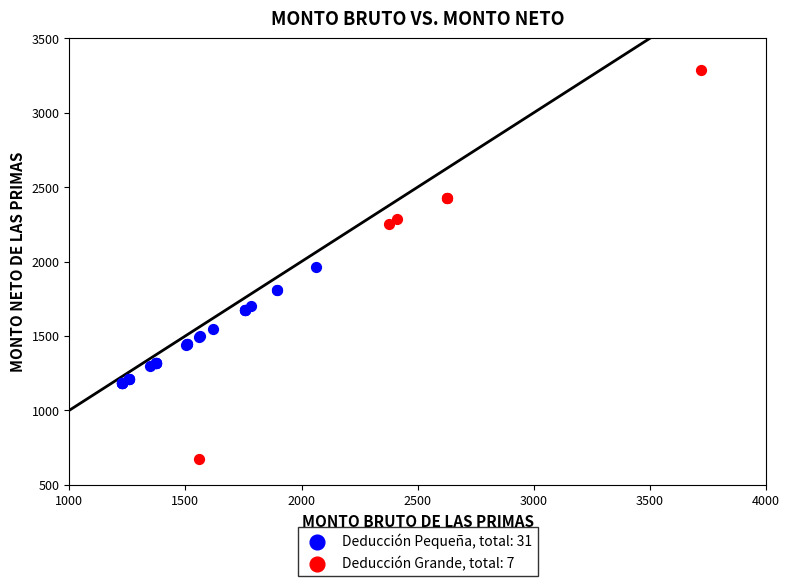

Which series has the largest Y range (max minus min)?

Deducción Grande, total: 7